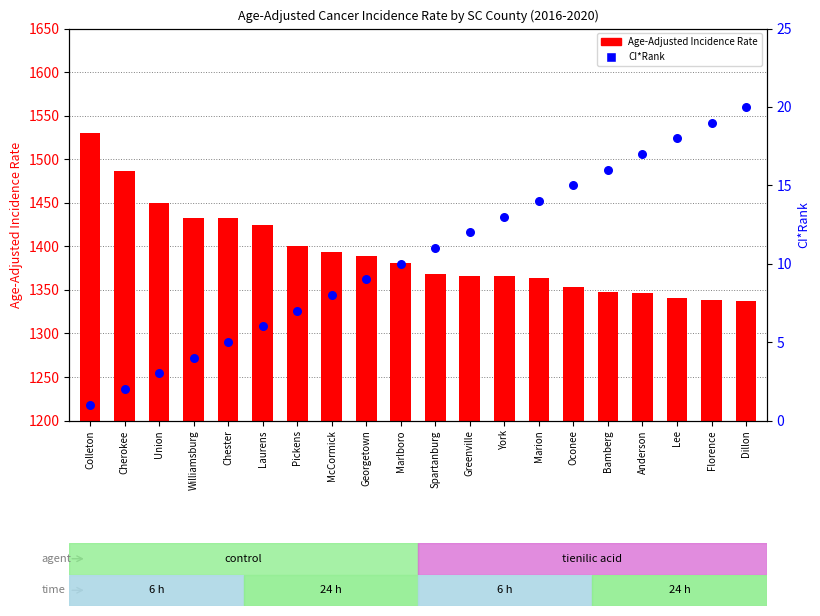

What is the total value across all series at Anderson?

1363.2